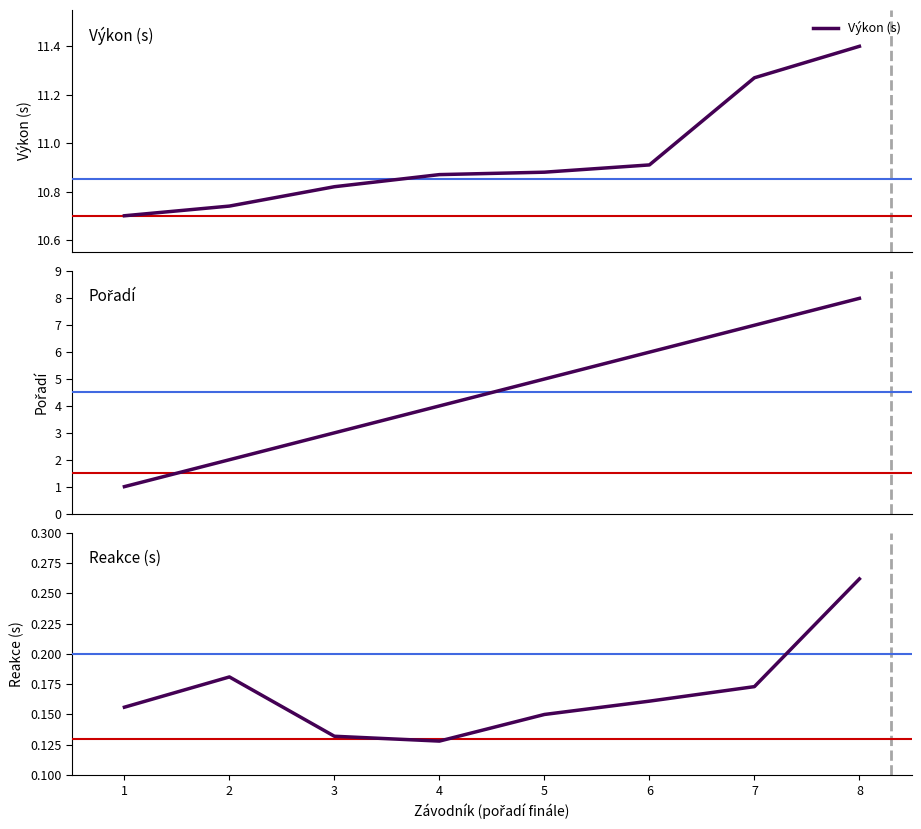

At how many categories does at least one series exceed 11?

2